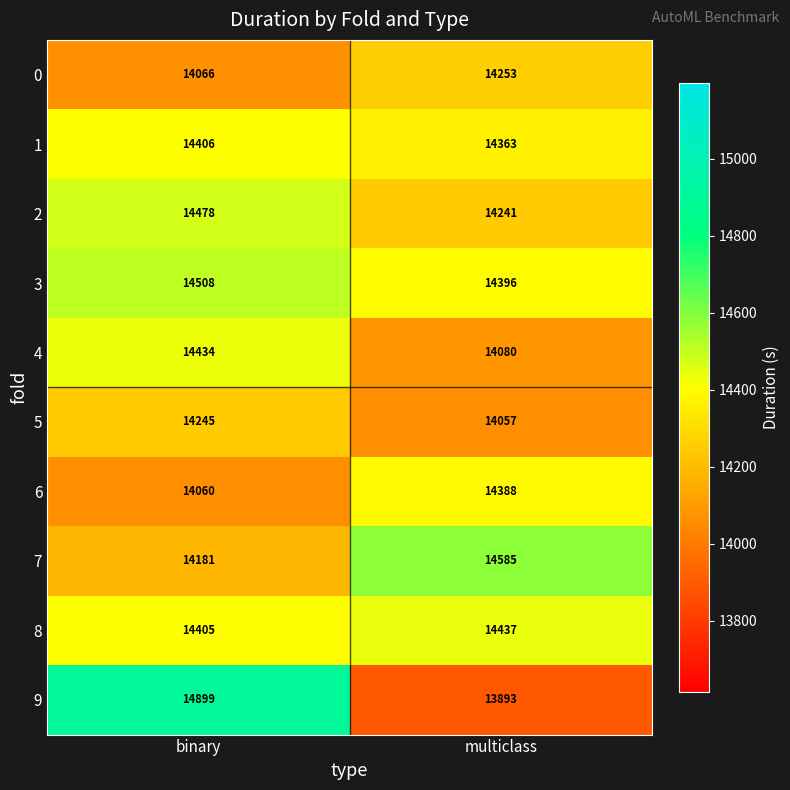

What is the sum of all 4 values?

28514